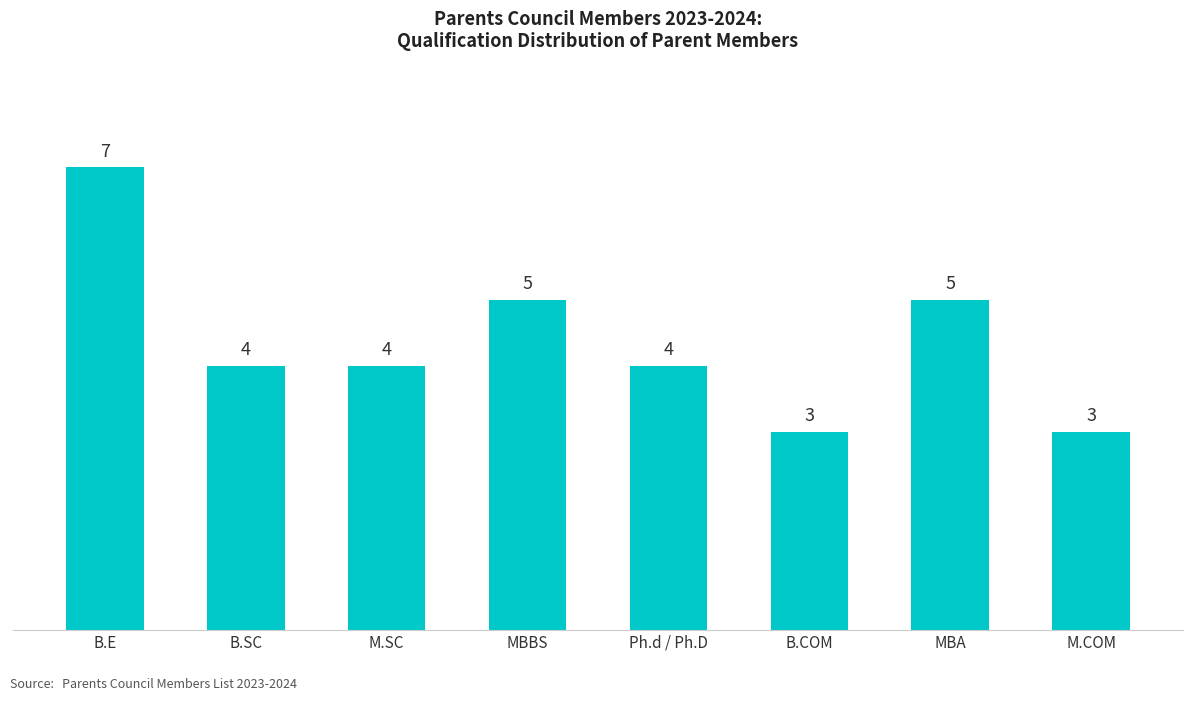

Between MBA and B.SC, which is larger?

MBA